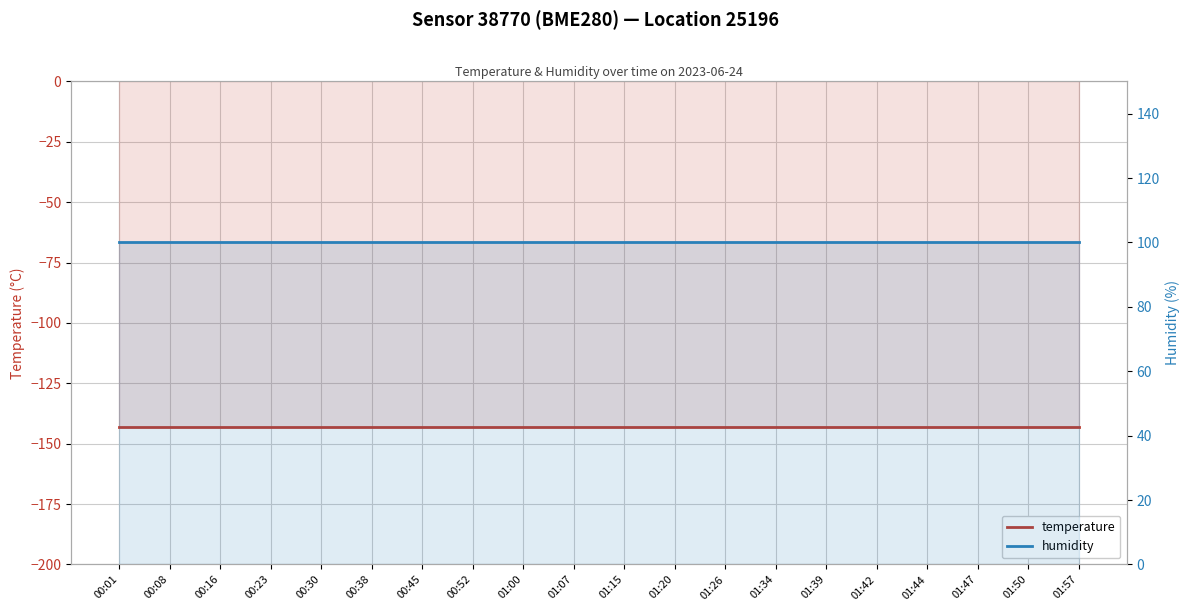

The value of temperature at 00:45 is -191.6. True or false?

False